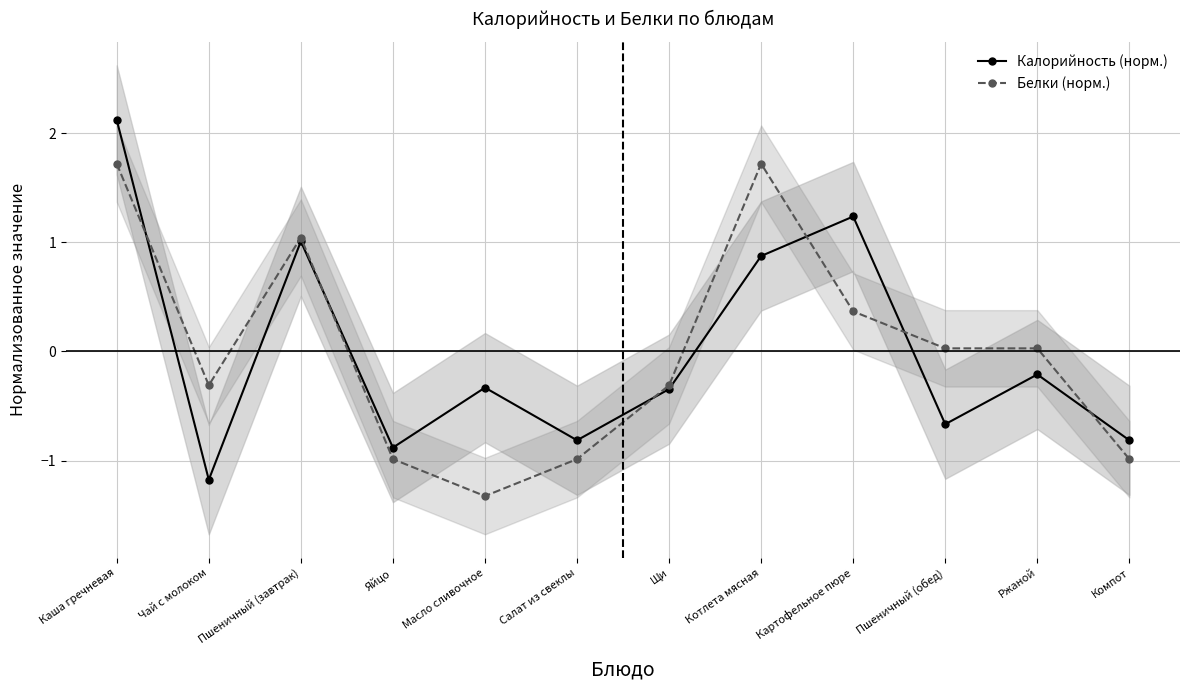

How many distinct data groups are displayed?

2